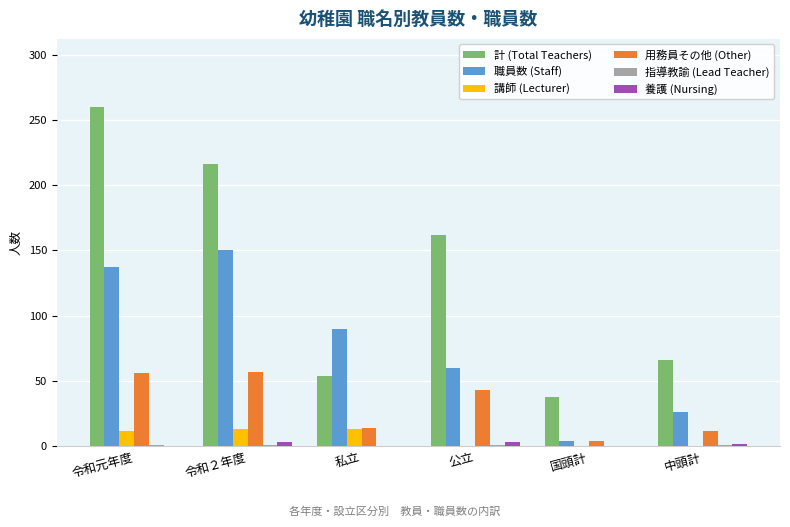

What is the total value across all series at 私立?

171